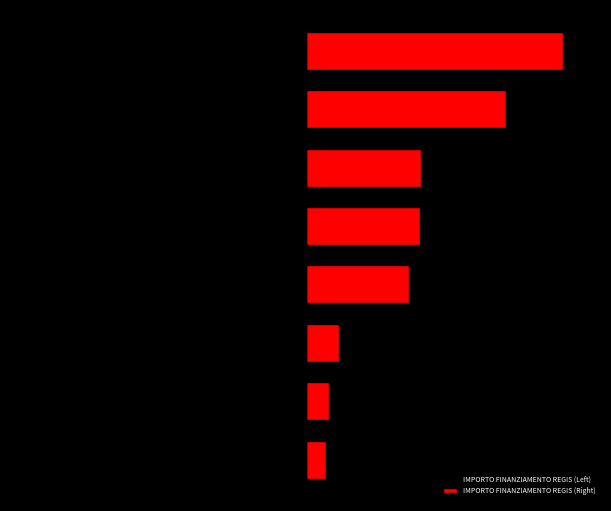

Does the chart contain stacked bars?

No